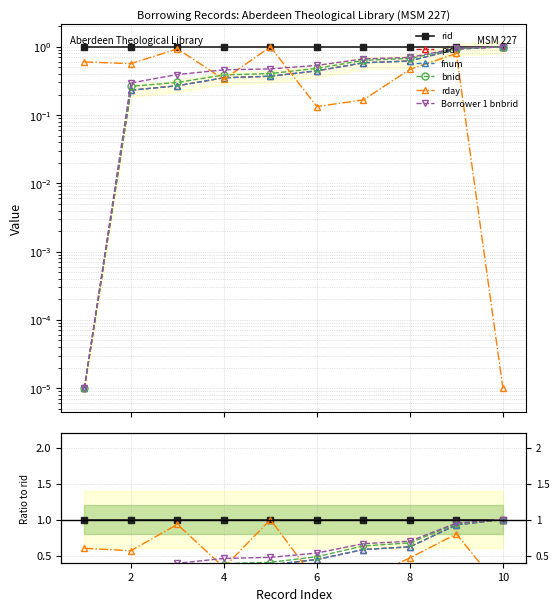

List the series in order of their peak value, lowest first.

rid, pid, fnum, bnid, rday, Borrower 1 bnbrid